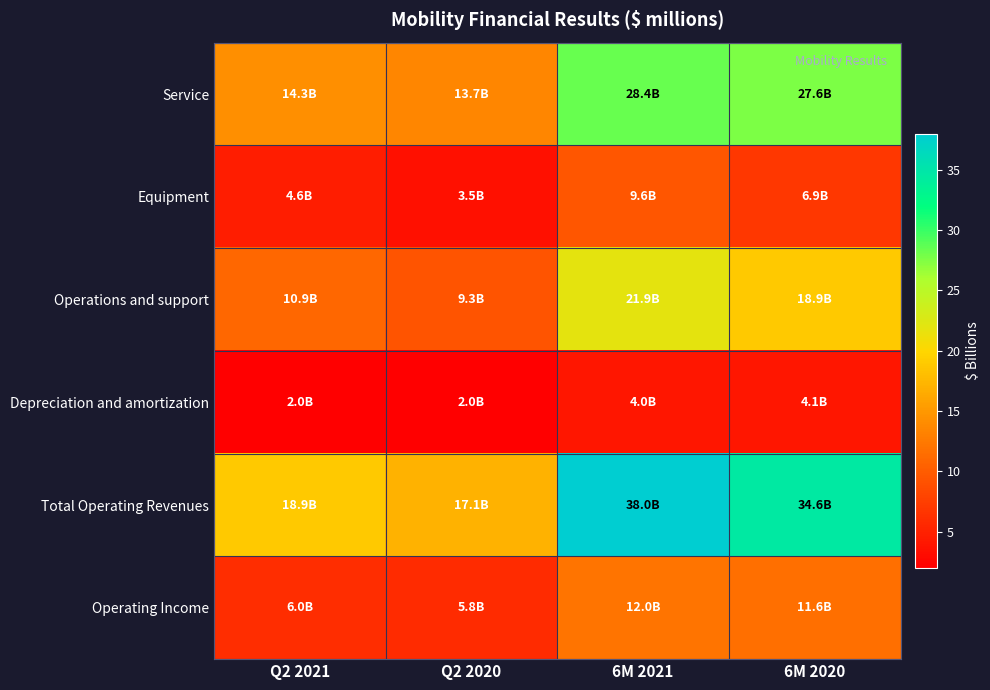

What is the difference between the highest and lowest values at 6M 2021?

33.9